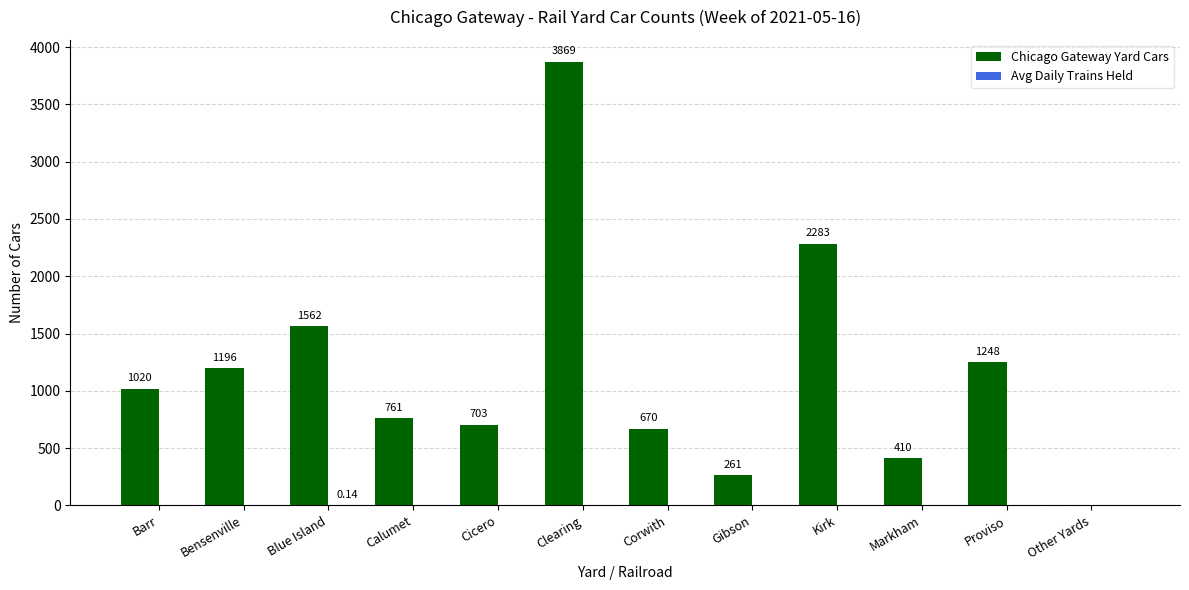

Where is Chicago Gateway Yard Cars nearest to the value 1934?

Kirk